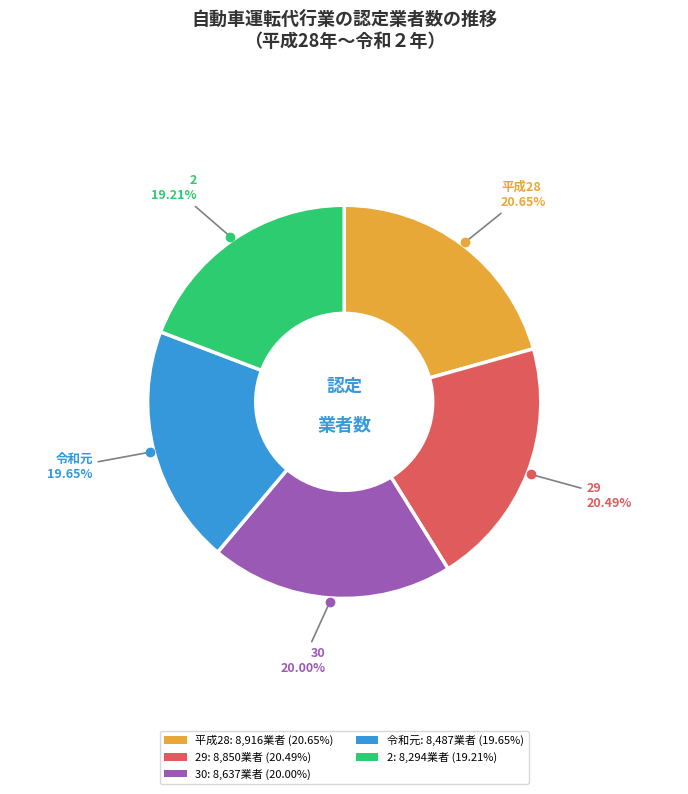

Between 30: 8,637業者 (20.00%) and 平成28: 8,916業者 (20.65%), which is larger?

平成28: 8,916業者 (20.65%)